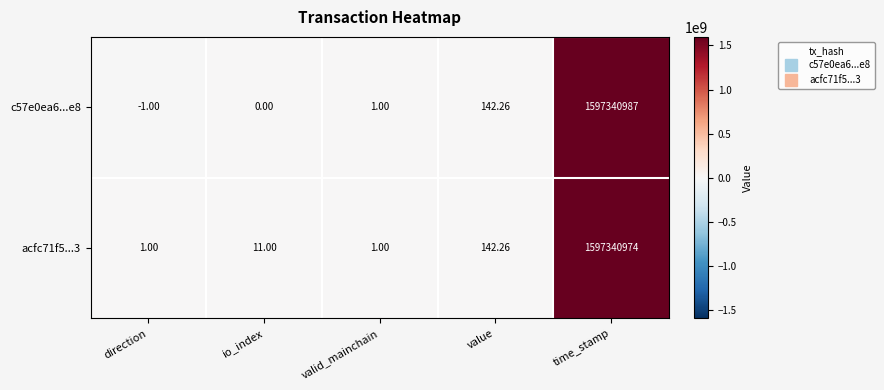

Which category has the highest value in the c57e0ea6...e8 series?

time_stamp